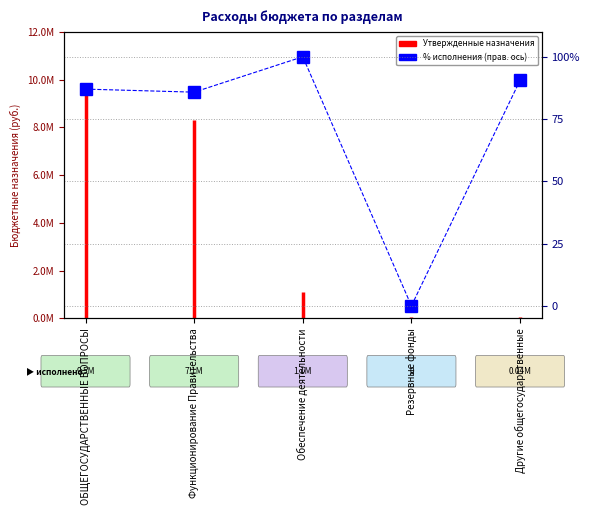

What is the value of the 3rd point from the left?

100.0